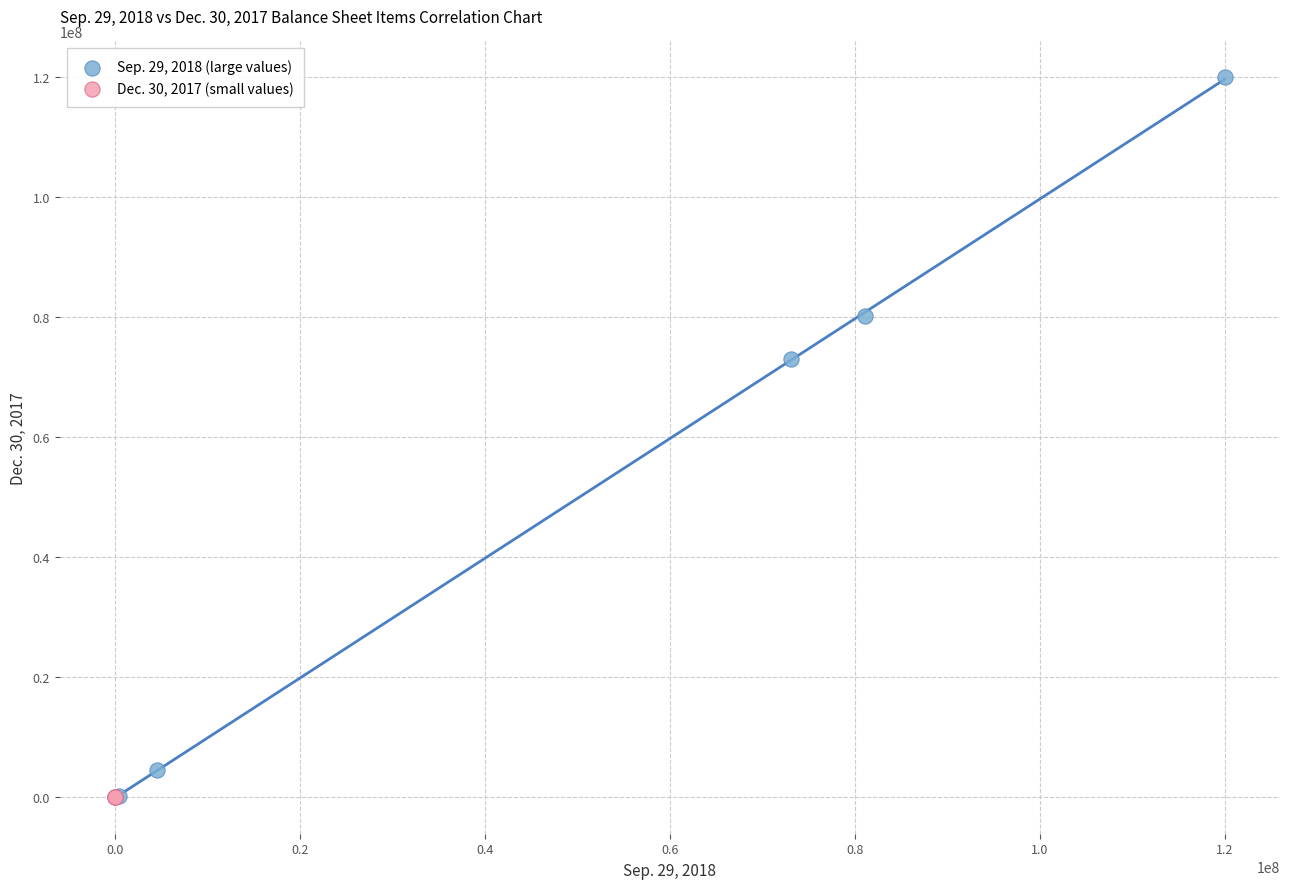

What are all the series names shown in the legend?

Sep. 29, 2018 (large values), Dec. 30, 2017 (small values)